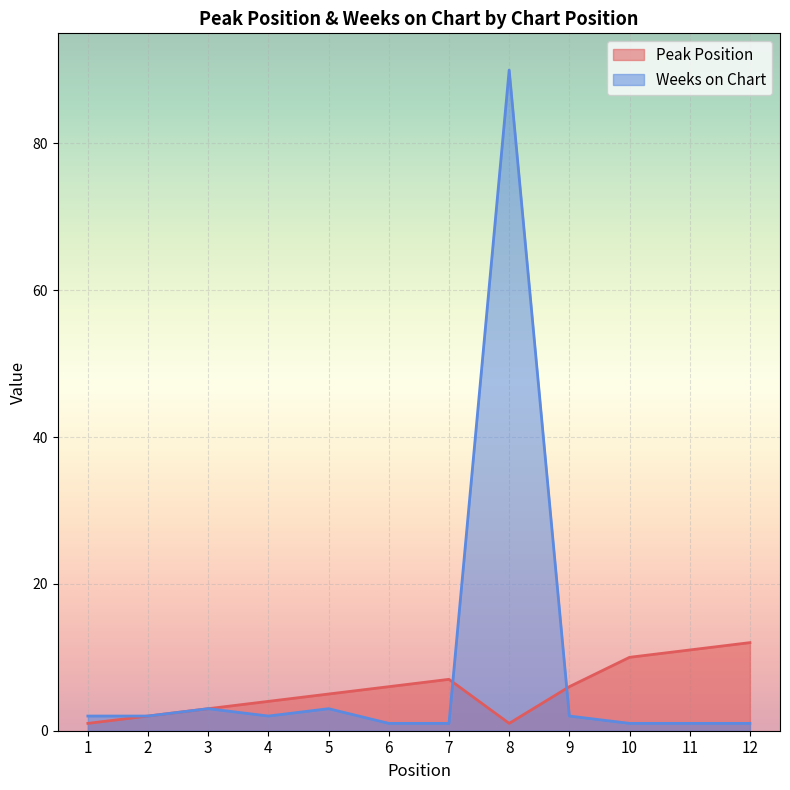

Which series changed the most between 1 and 8?

Weeks on Chart